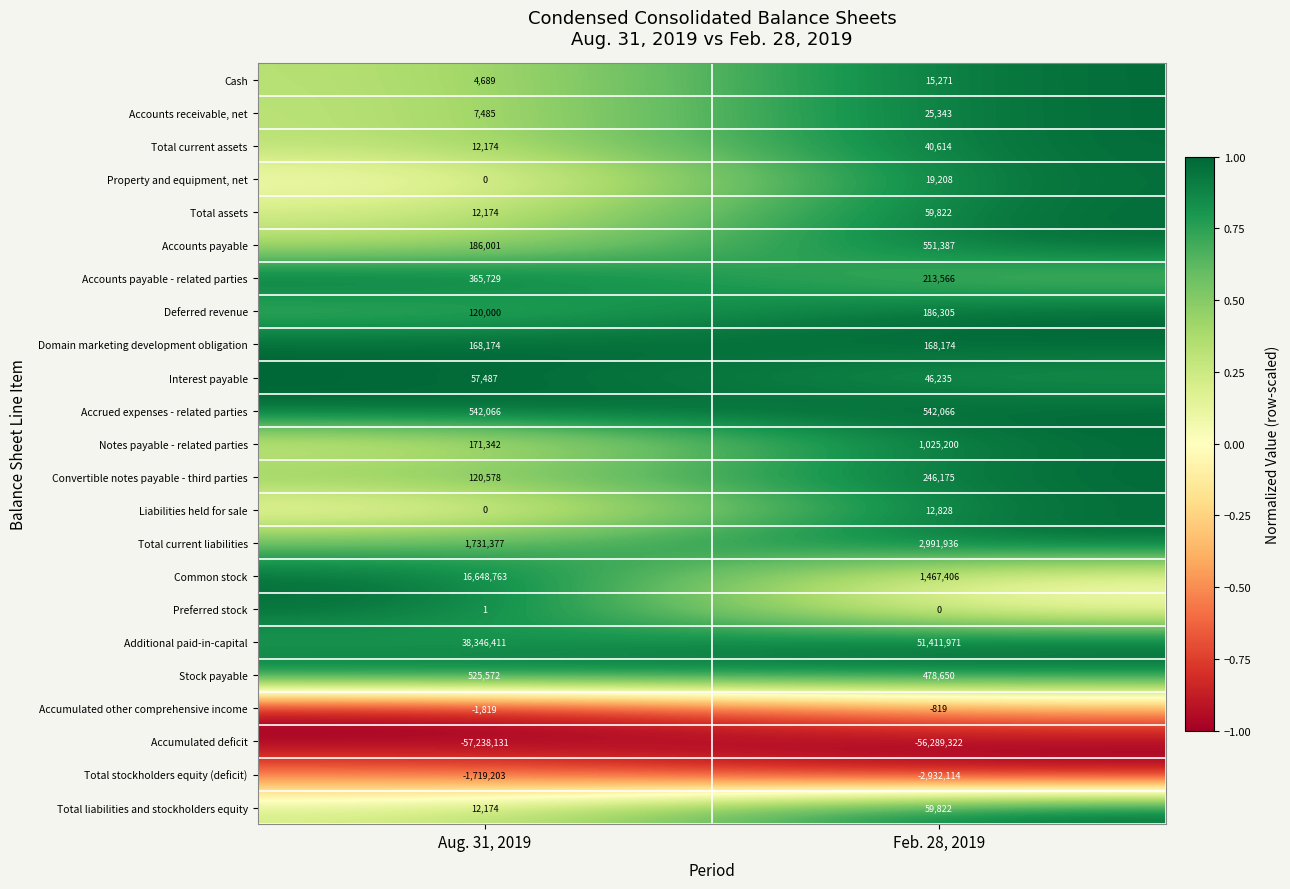

Count the number of categories in the chart.

2